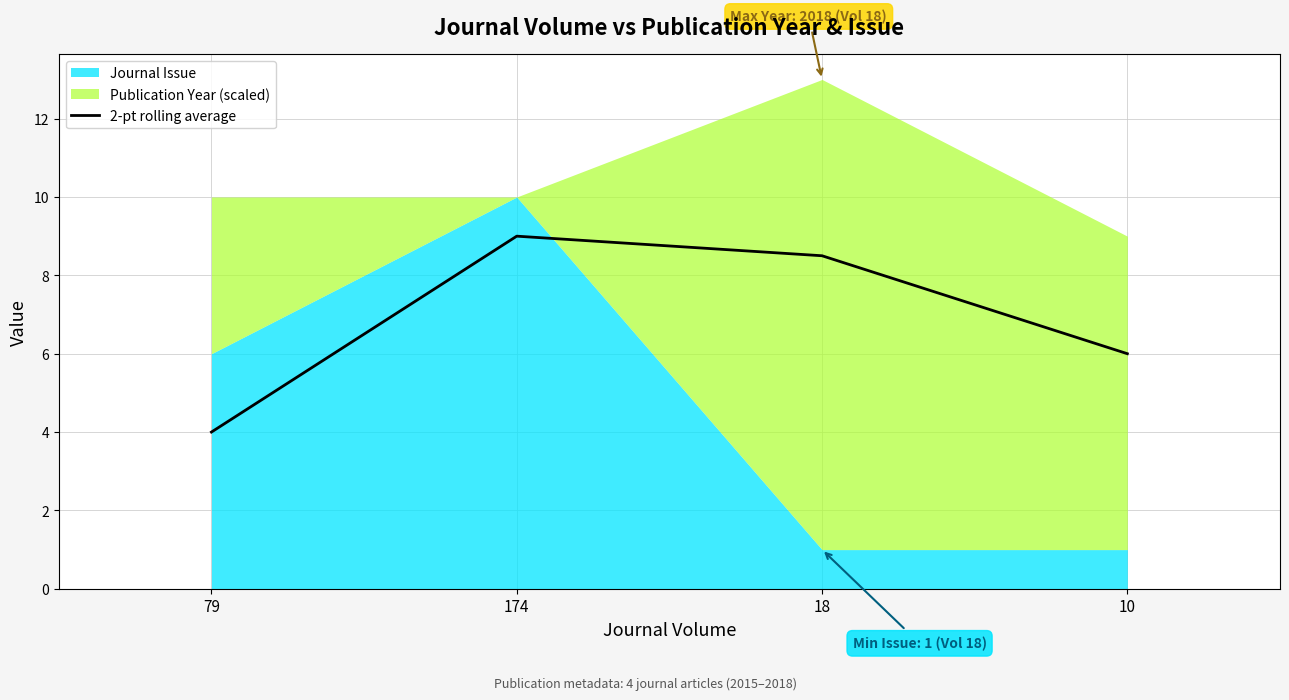

Which category has the highest value in the 2-pt rolling average series?

174